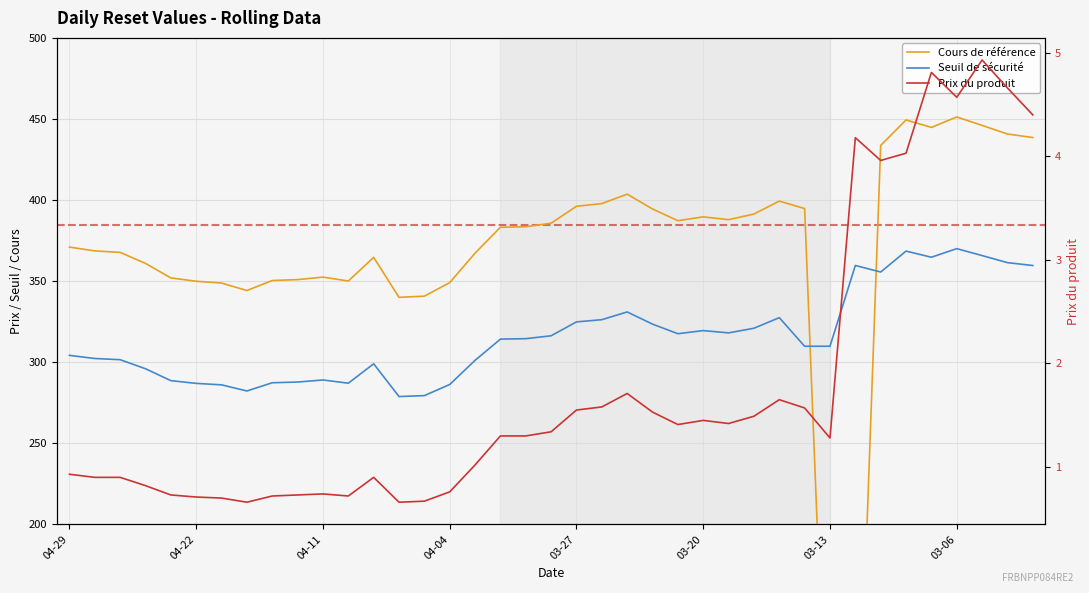

Reading right to left, transcribe all the data shown in this chart.

Cours de référence: 438.6	440.7	446.0	451.2	444.8	449.4	433.7	0.0	0.0	394.7	399.3	391.4	387.9	389.6	387.3	394.5	403.6	397.8	396.1	385.7	383.5	383.2	367.2	349.1	340.7	340.0	364.6	350.1	352.5	350.9	350.4	344.2	348.8	349.9	352.0	360.9	367.7	368.6	371.0
Seuil de sécurité: 359.6	361.4	365.7	370.0	364.7	368.5	355.6	359.7	309.8	309.8	327.5	320.9	318.1	319.5	317.6	323.5	331.0	326.2	324.8	316.3	314.5	314.2	301.1	286.2	279.4	278.8	299.0	287.0	289.0	287.7	287.3	282.2	286.0	286.9	288.6	295.9	301.5	302.3	304.2
Prix du produit: 4.4	4.7	4.9	4.6	4.8	4.0	4.0	4.2	1.3	1.6	1.6	1.5	1.4	1.4	1.4	1.5	1.7	1.6	1.6	1.3	1.3	1.3	1.0	0.8	0.7	0.7	0.9	0.7	0.7	0.7	0.7	0.7	0.7	0.7	0.7	0.8	0.9	0.9	0.9